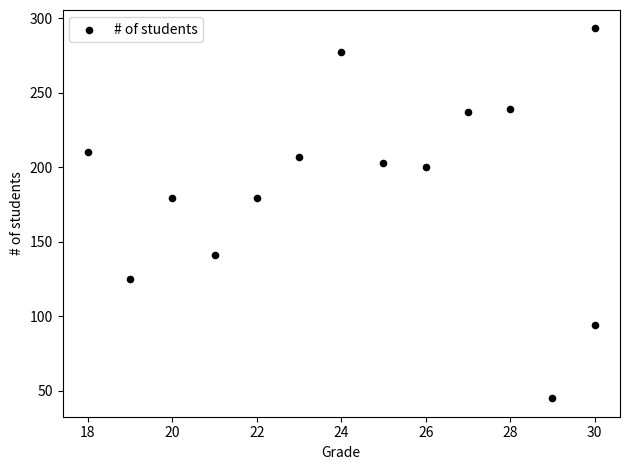

What is the range of Y values (max minus min)?

248